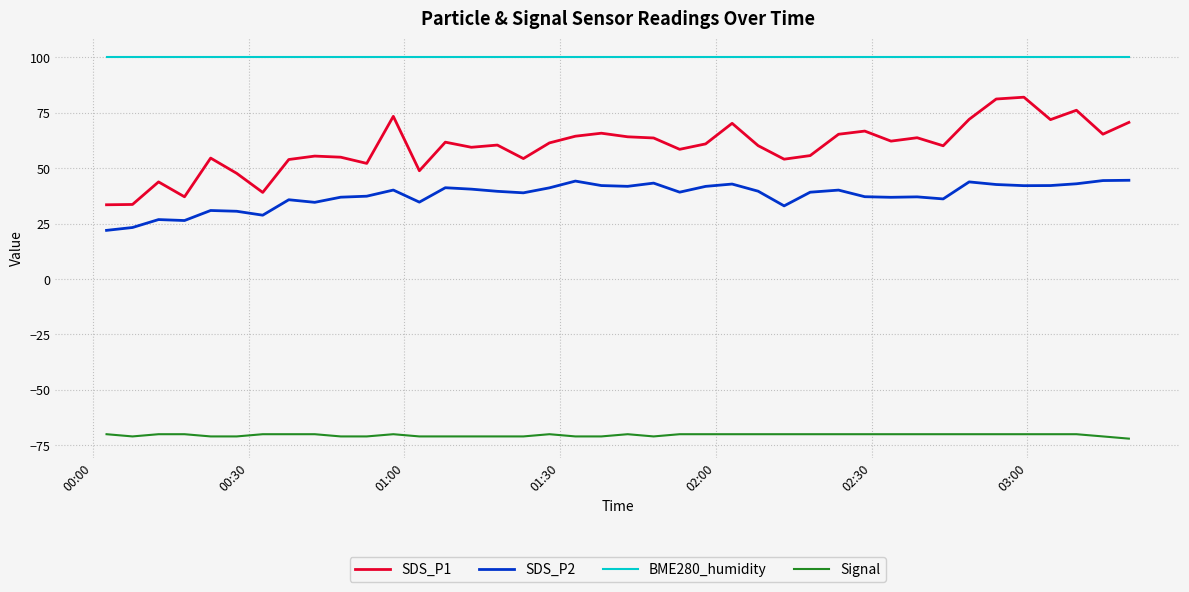

Which series has the widest spread of values?

SDS_P1